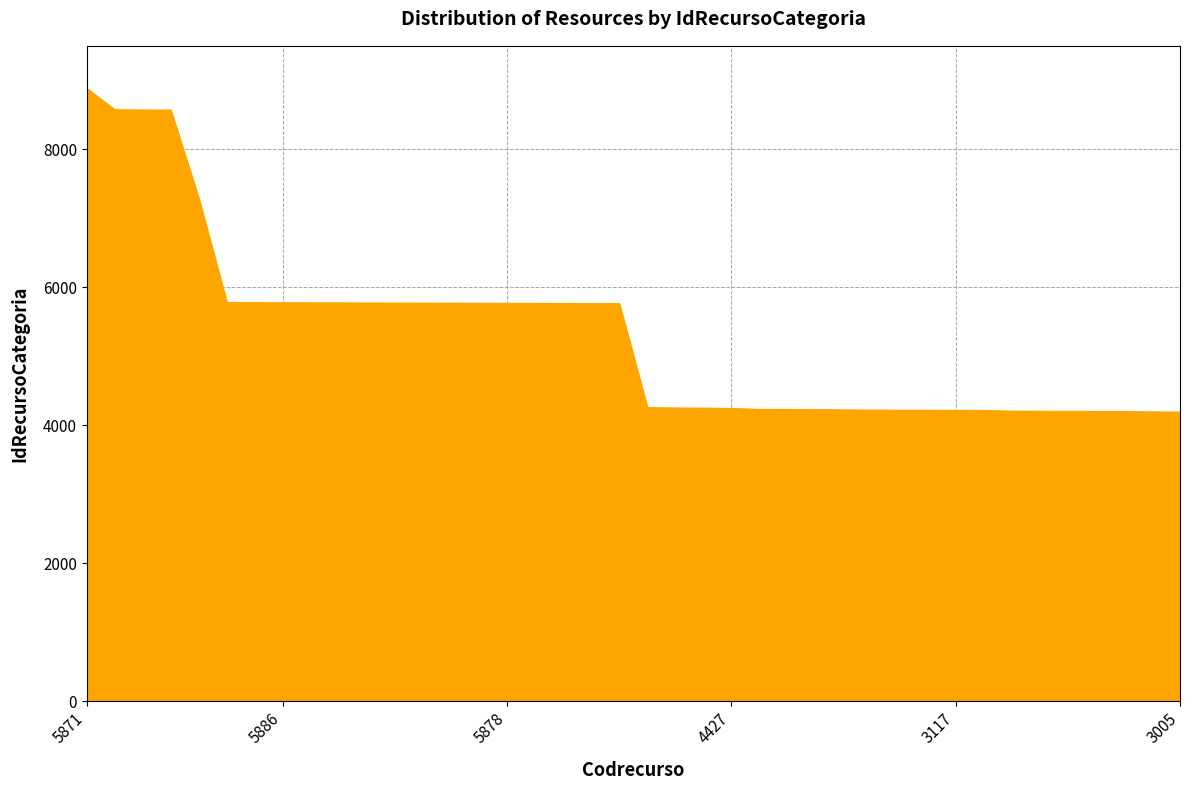

What is the smallest value displayed?

4188